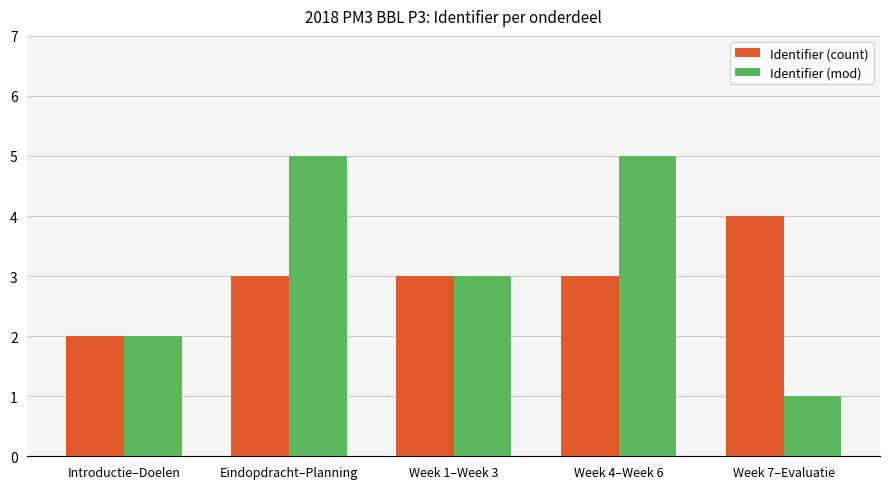

Count the Identifier (mod) values in the range 2 to 5.

4